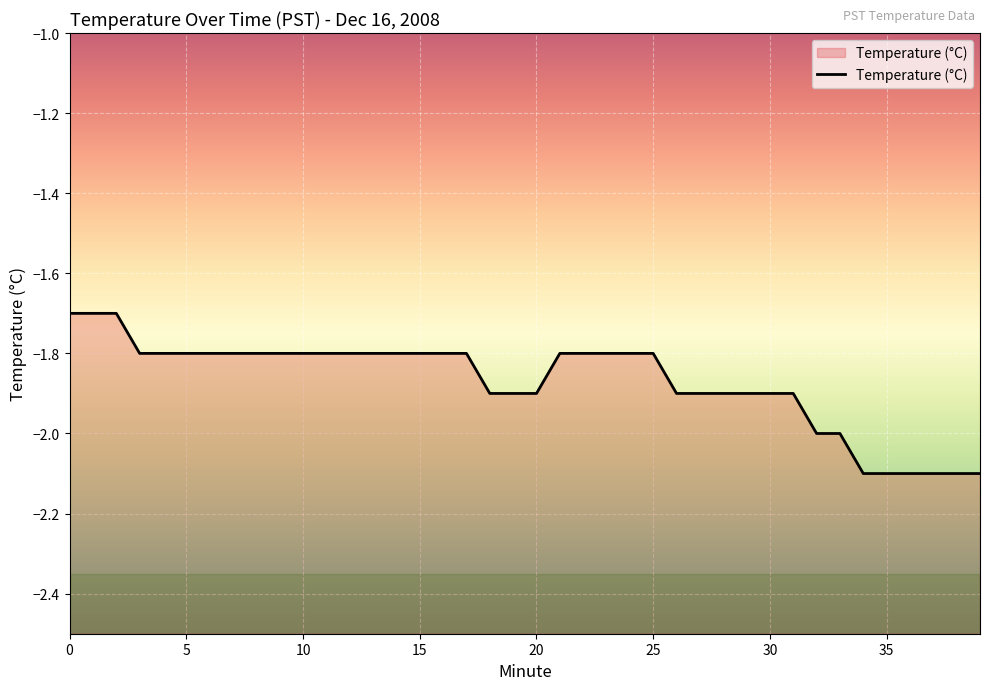

What is the maximum value shown in the chart?

-1.7